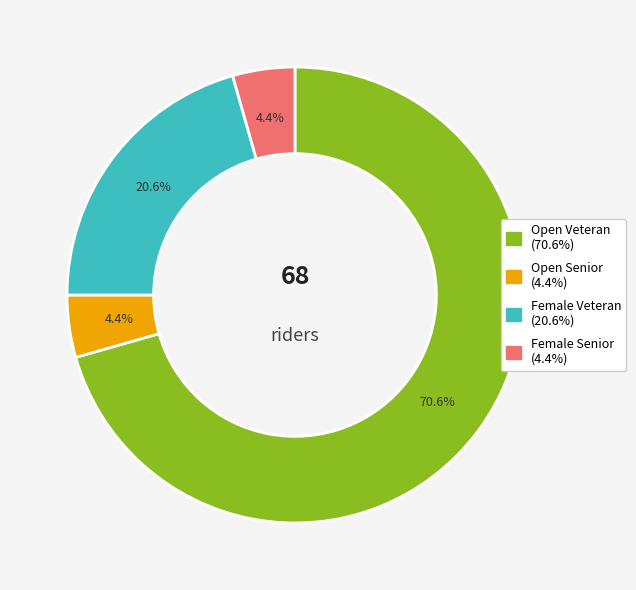

Is there any slice that represents more than half of the pie?

Yes